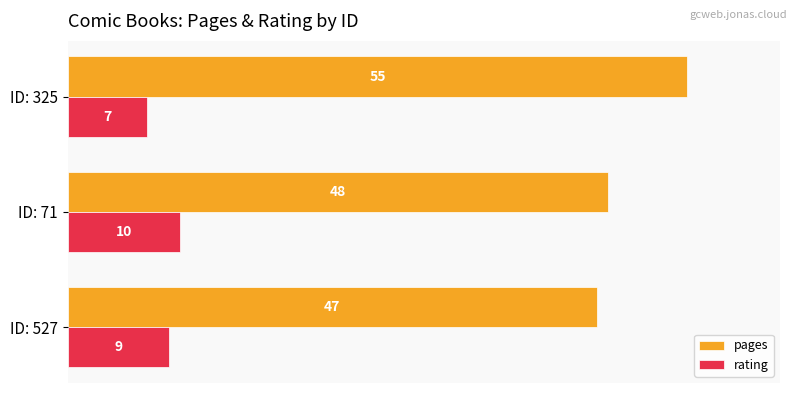

At which category is the sum across all series the highest?

ID: 325